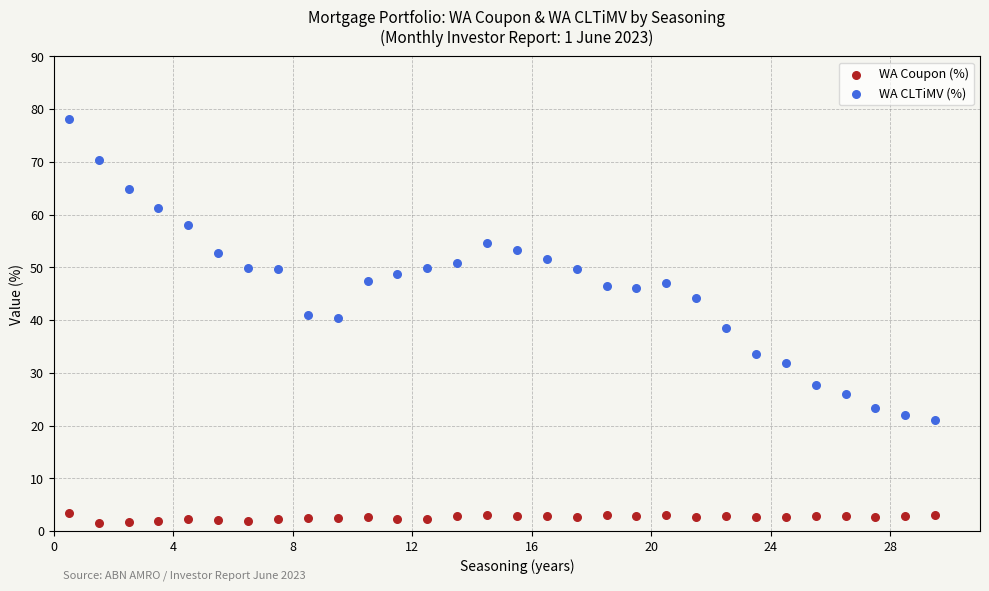

Which series reaches the minimum Y coordinate?

WA Coupon (%)